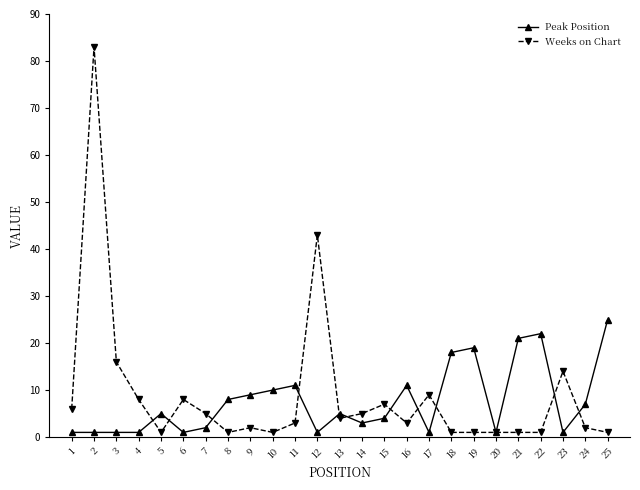

Is it true that Peak Position equals 33 at 22?

False